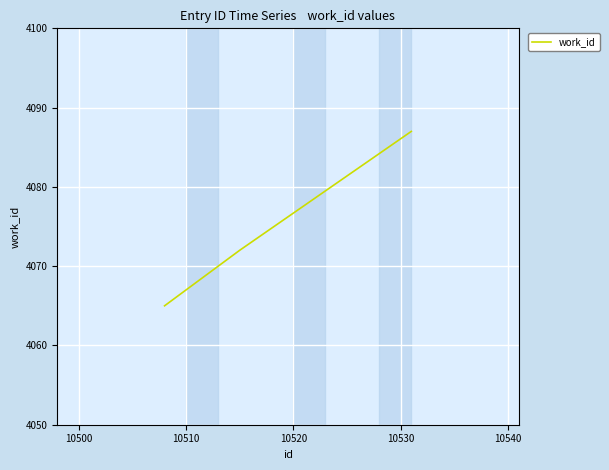

Count the number of categories in the chart.

3